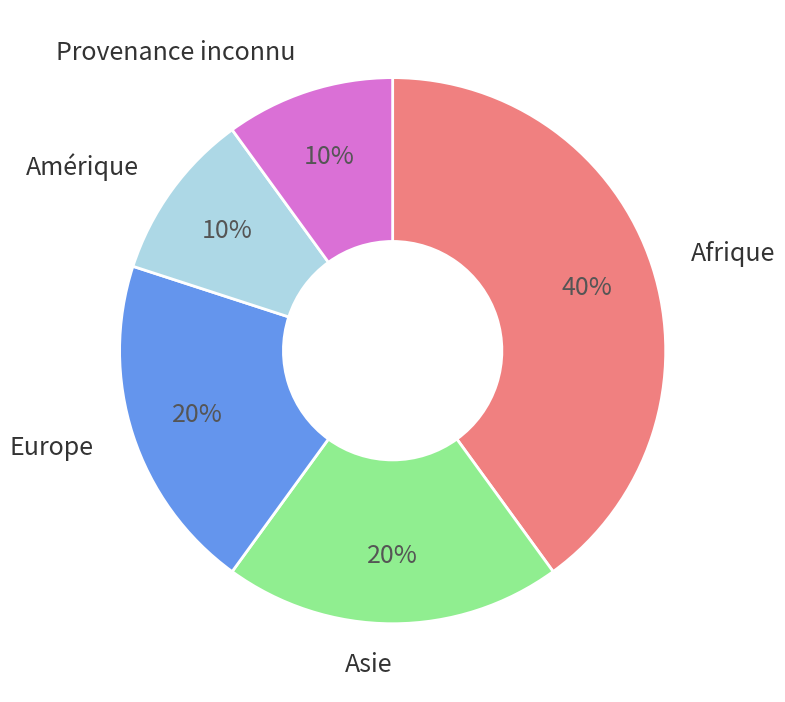

To the nearest percent, what is the difference between the largest and smallest slice percentages?

30%